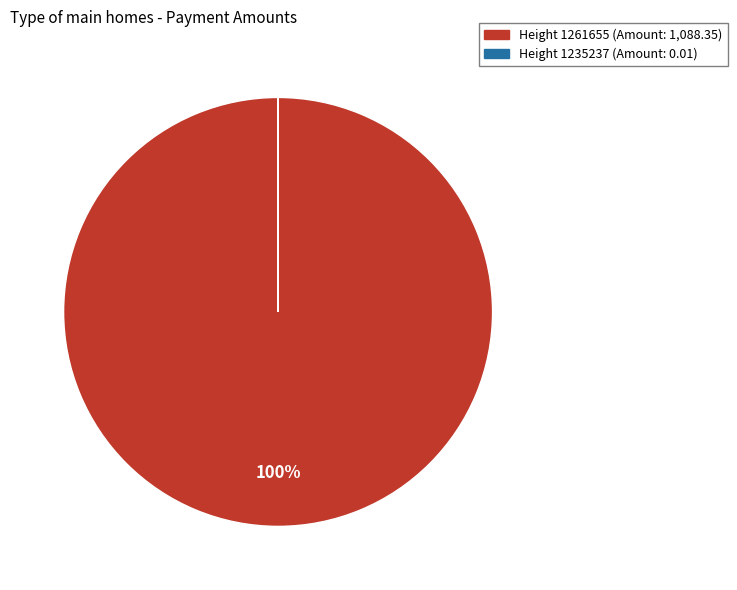

Is there a majority slice in this chart?

Yes